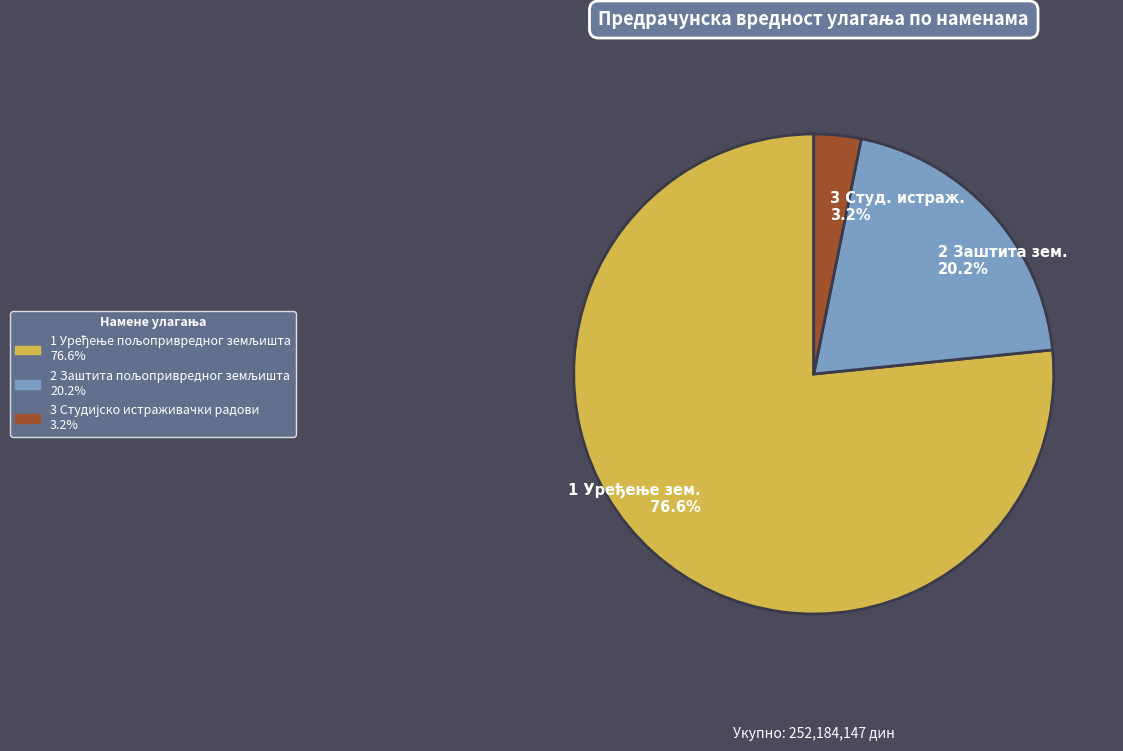

Between 3 Студ. истраж. 3.2% and 2 Заштита зем. 20.2%, which is larger?

2 Заштита зем. 20.2%